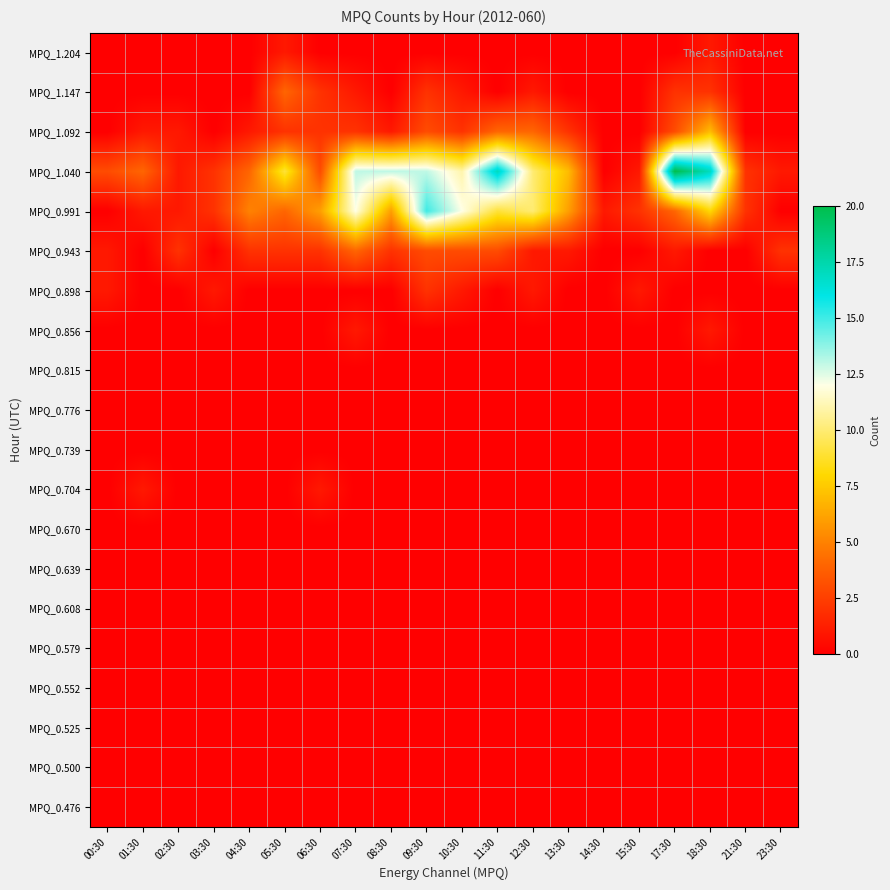

What is the total value across all series at 10:30?

30